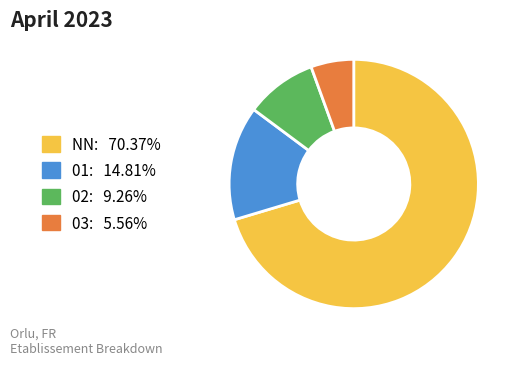

What is the smallest slice in the pie chart?

03